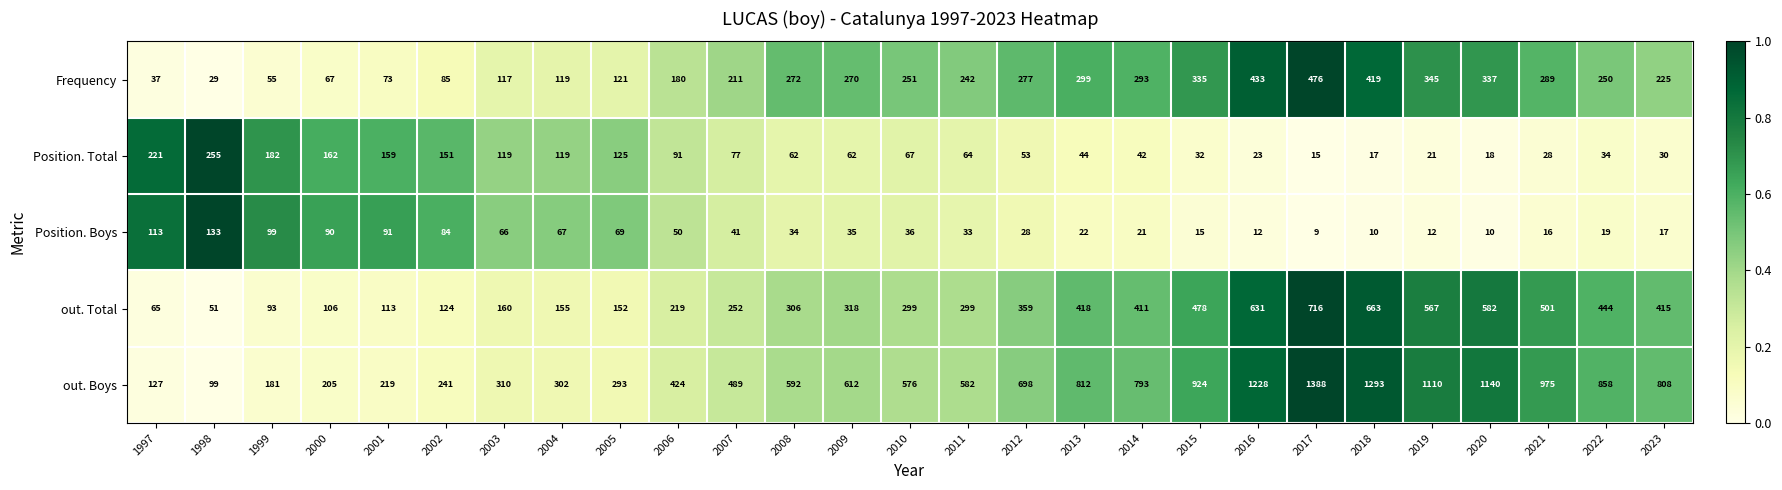

Between 2004 and 2005, which series saw the biggest shift?

out. Boys